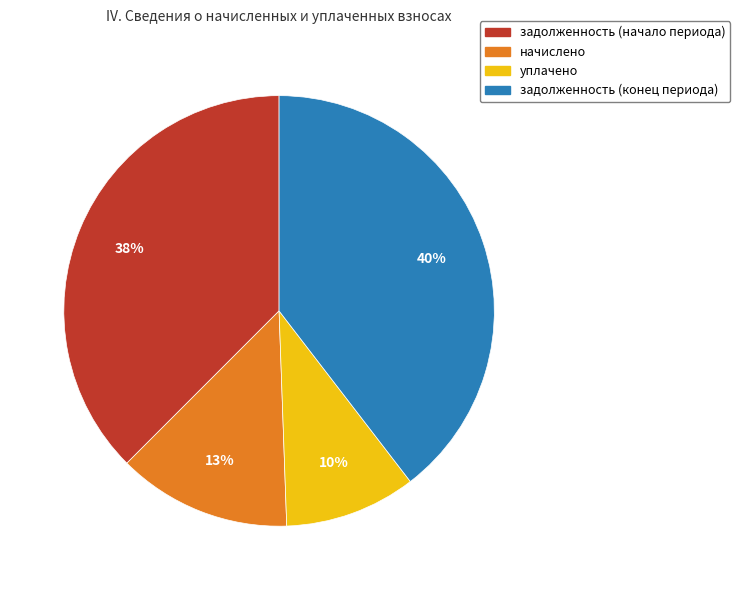

To the nearest percent, what is the difference between the largest and smallest slice percentages?

30%